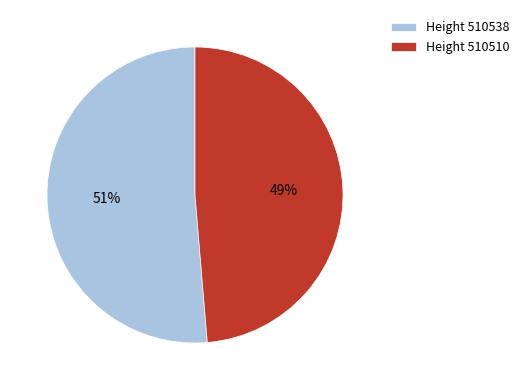

To the nearest percent, what percentage of the pie is Height 510538?

51%